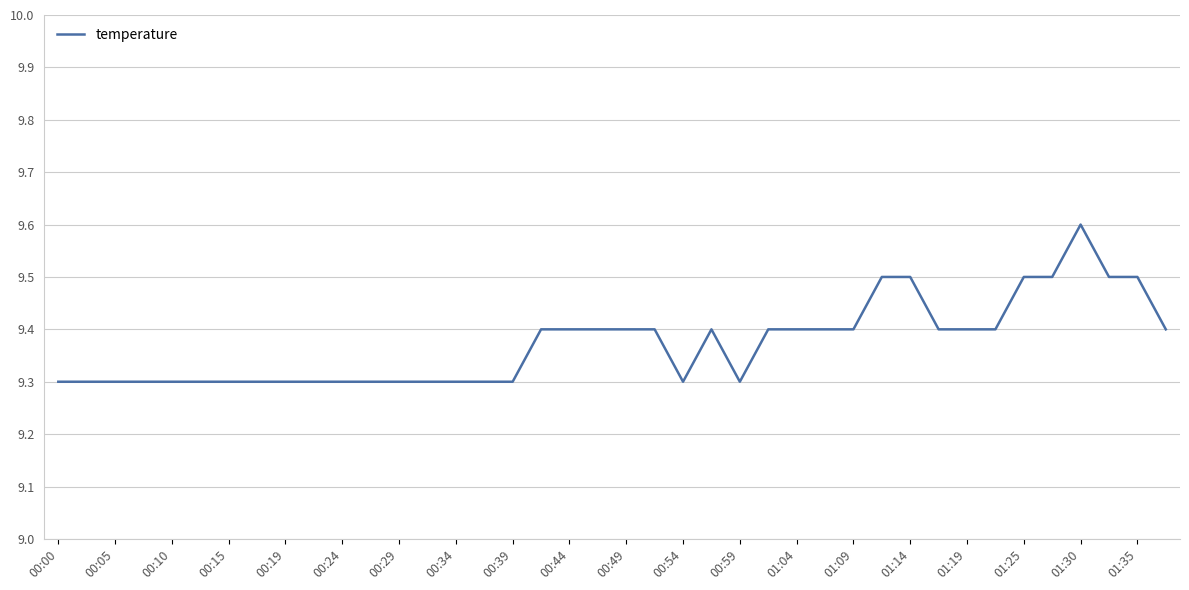

How many lines are shown in the chart?

1